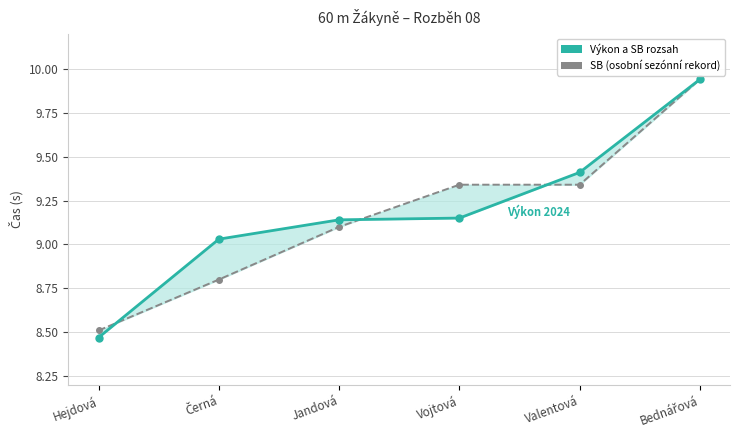

What is the difference between the highest and lowest values at Černá?

0.2